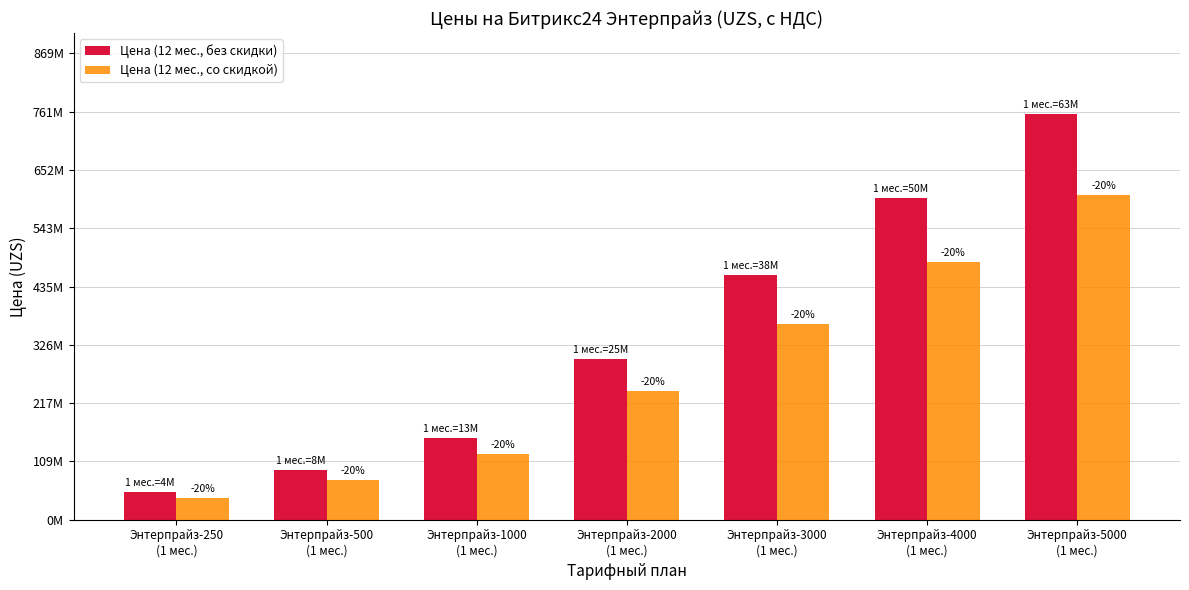

At which label does Цена (12 мес., со скидкой) first exceed 240000000?

Энтерпрайз-3000
(1 мес.)